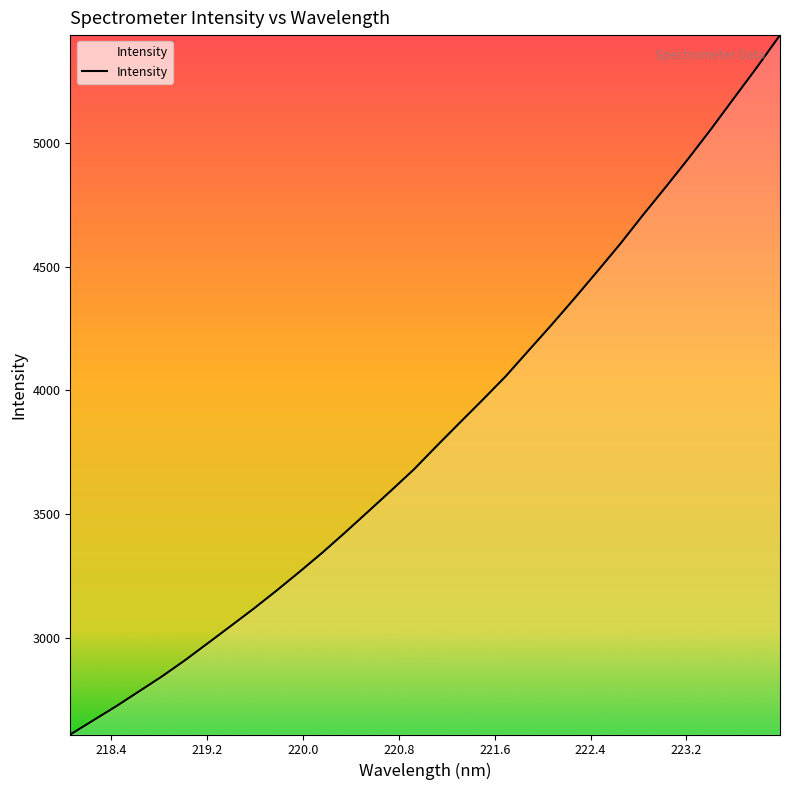

What is the smallest value displayed?

2607.6